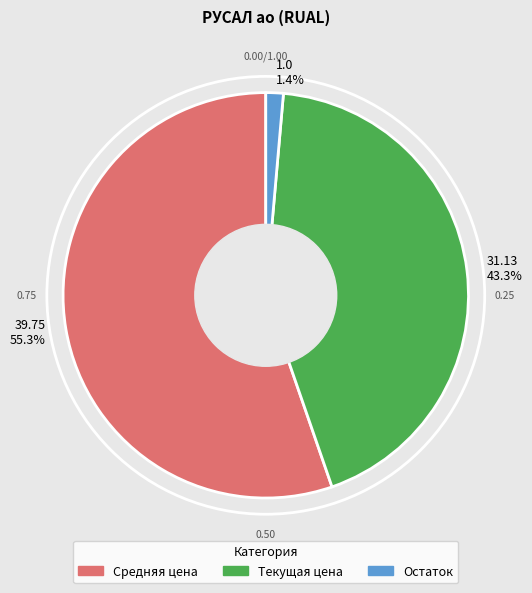

Which slice is the smallest?

1.0 1.4%